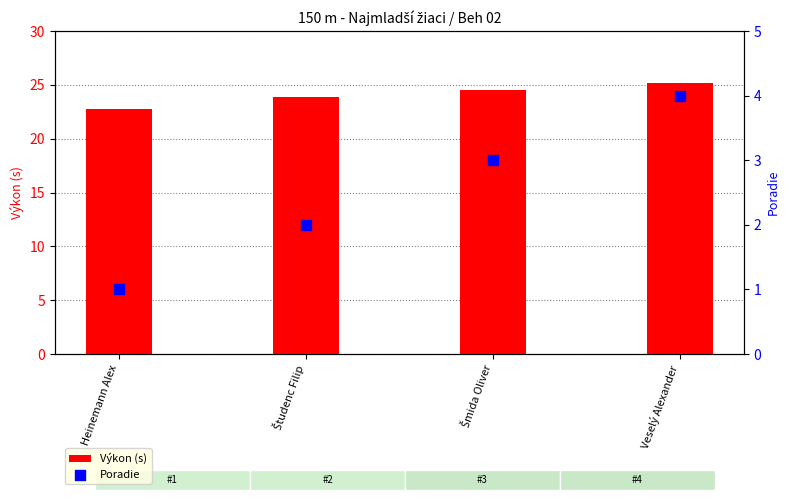

Which series has the largest Y range (max minus min)?

Poradie